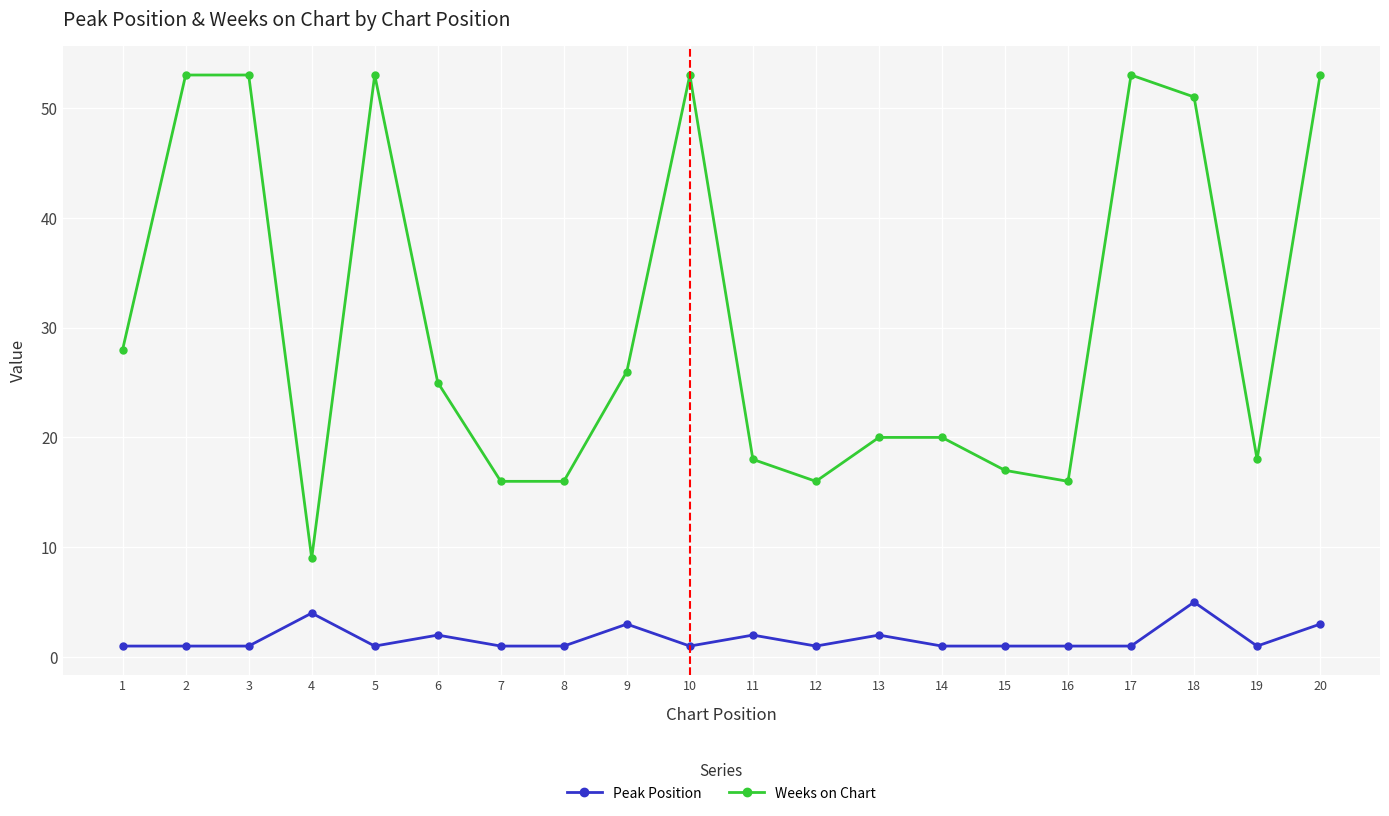

What is the minimum value shown in the chart?

1